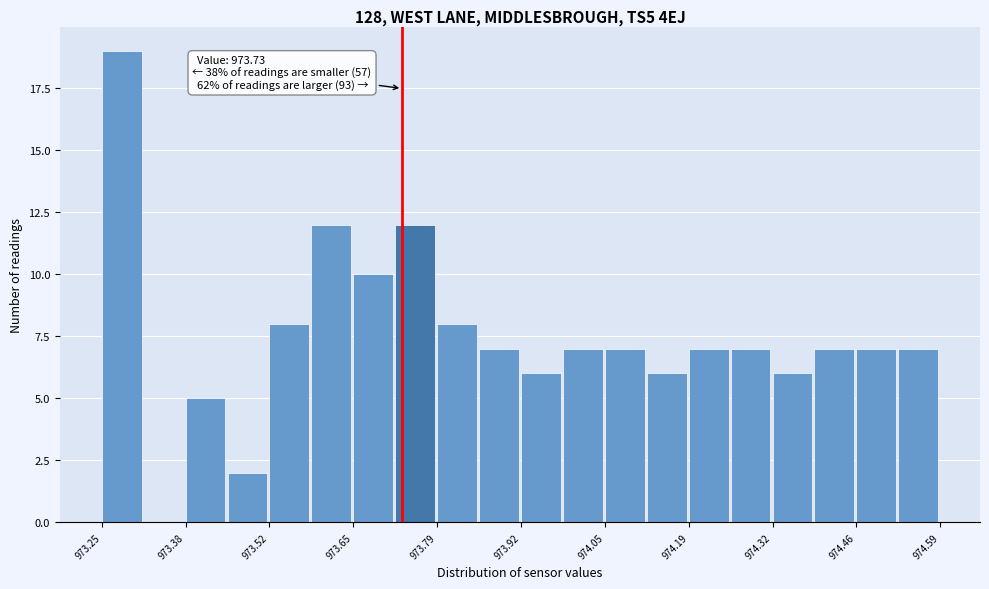

Read against the x-axis, roughly where is the centre of the tallest bar?

973.28